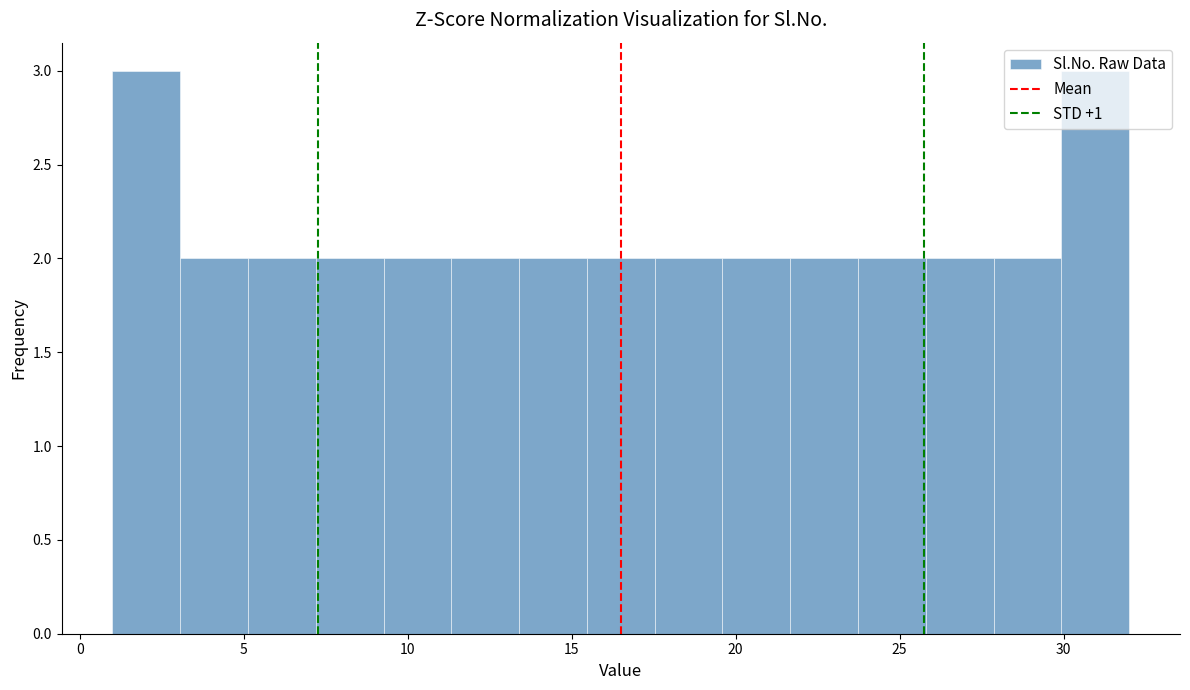

How tall is the bar that spans 21.5 to 23.5 on the x-axis? Neither the bar edges nor the heights are printed on the chart, so give them approximately, as read against the axes.

2